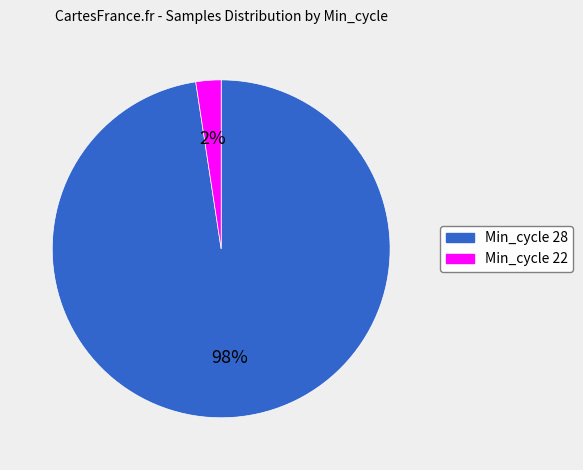

Does any single category account for the majority?

Yes